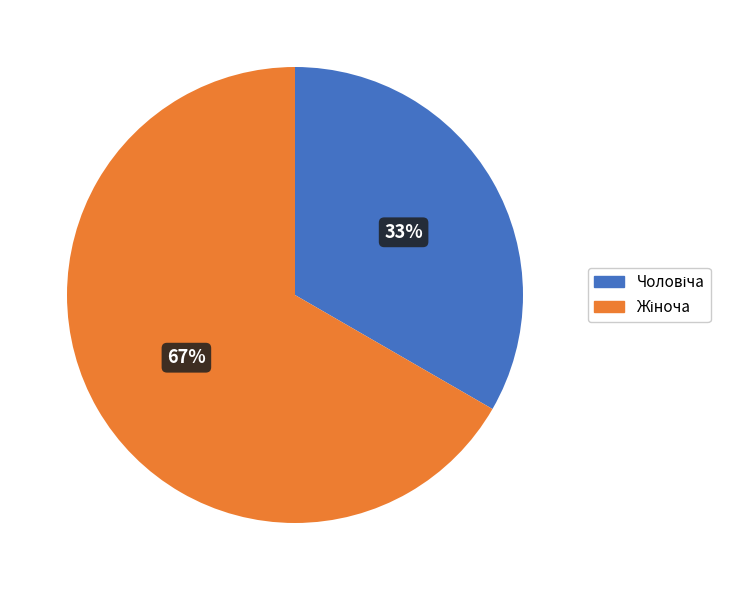

How many slices are in this pie chart?

2